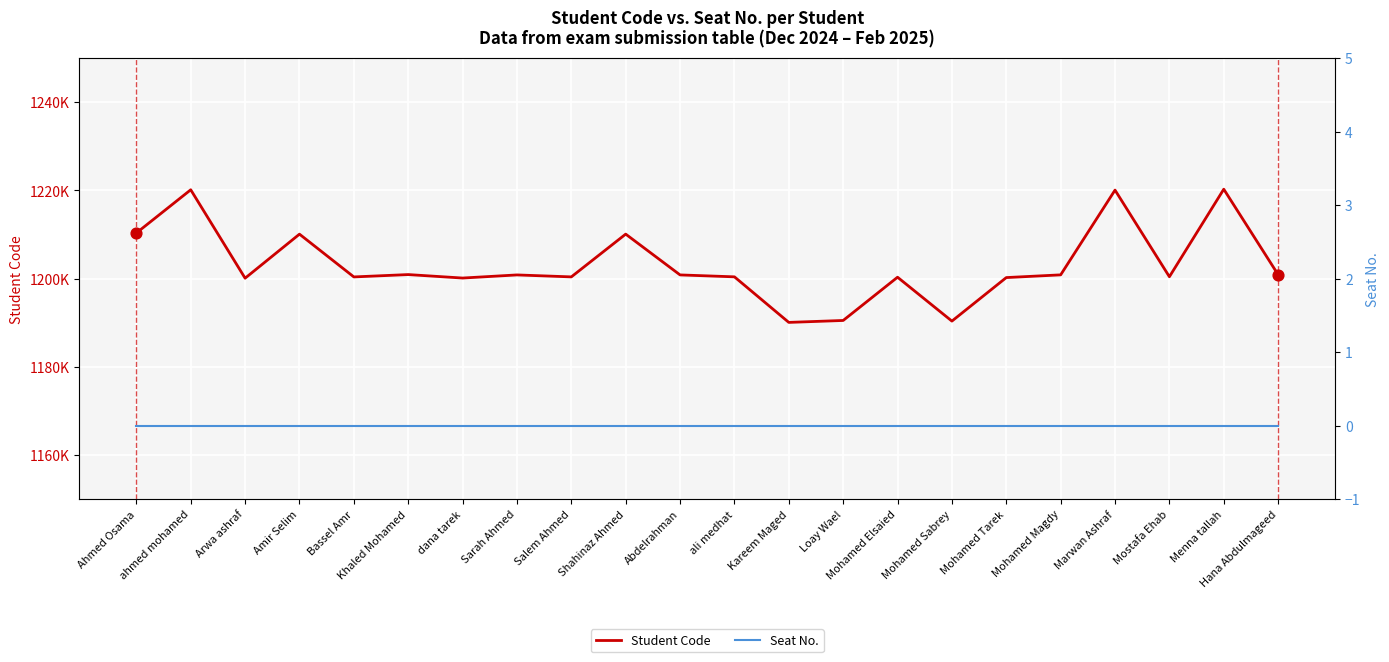

Which series reaches the maximum Y coordinate?

Student Code